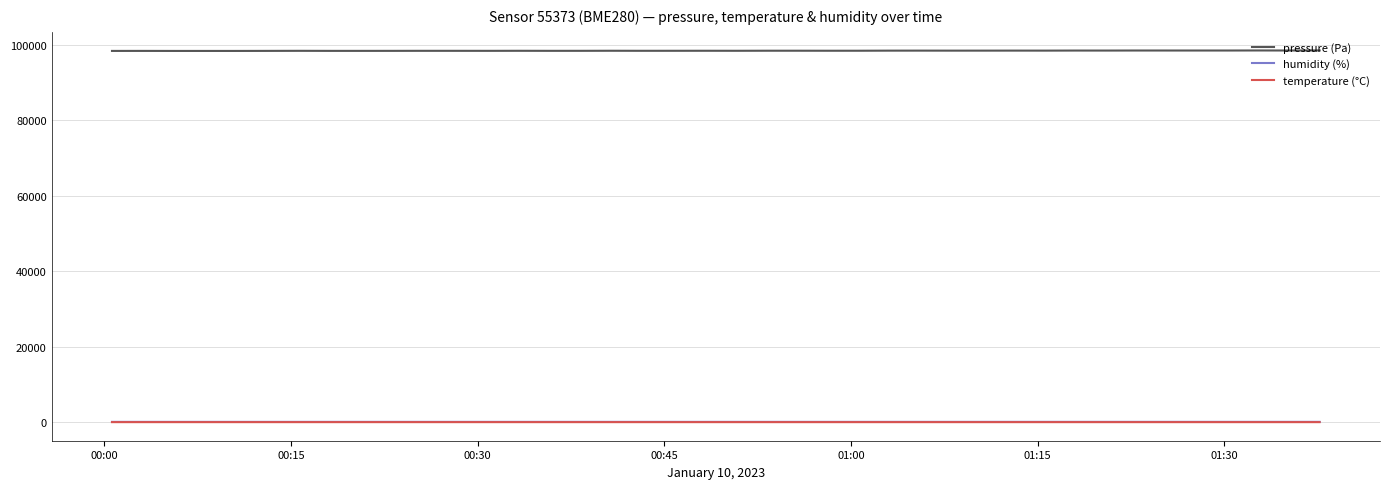

True or false: pressure (Pa) and temperature (°C) cross at least once.

False